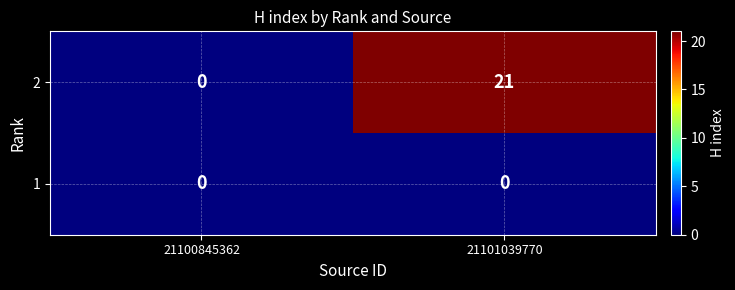

Reading left to right, extract all data points from this chart.

2: 0	21
1: 0	0